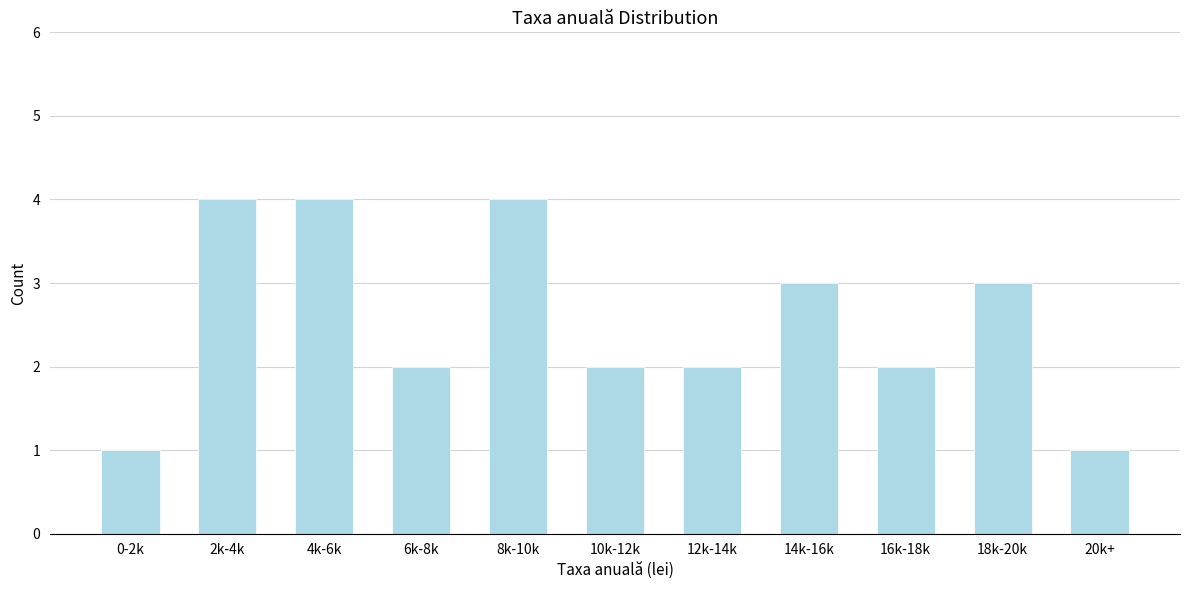

Reading left to right, list all the values displayed in this chart.

1	4	4	2	4	2	2	3	2	3	1